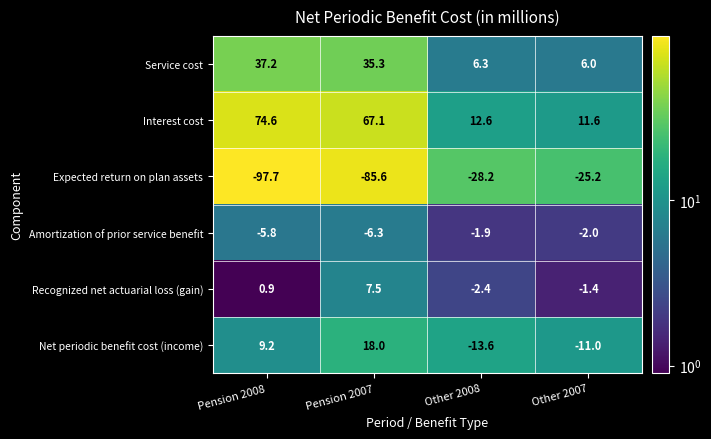

What is the highest value of the Net periodic benefit cost (income) series?

18.0